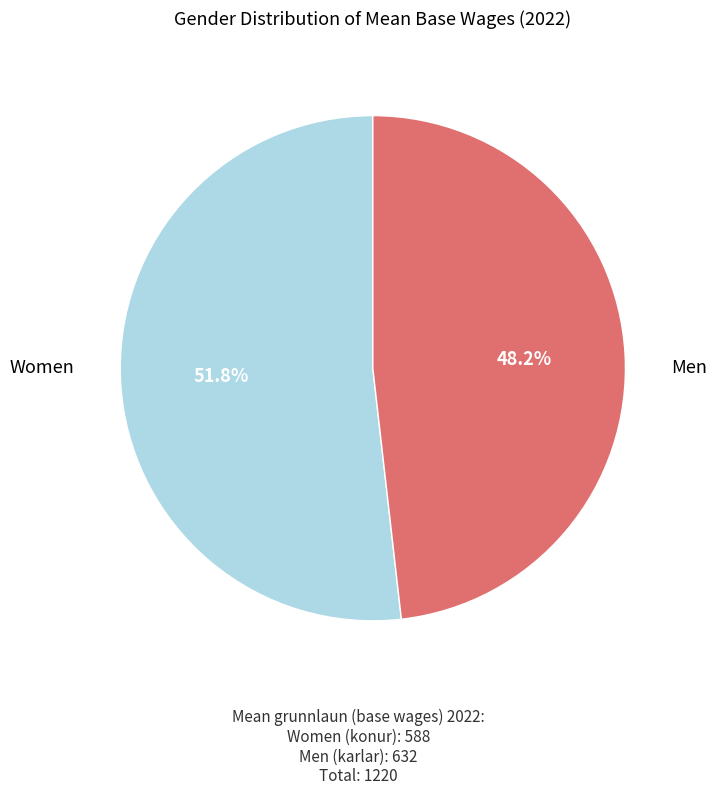

Is there a majority slice in this chart?

Yes